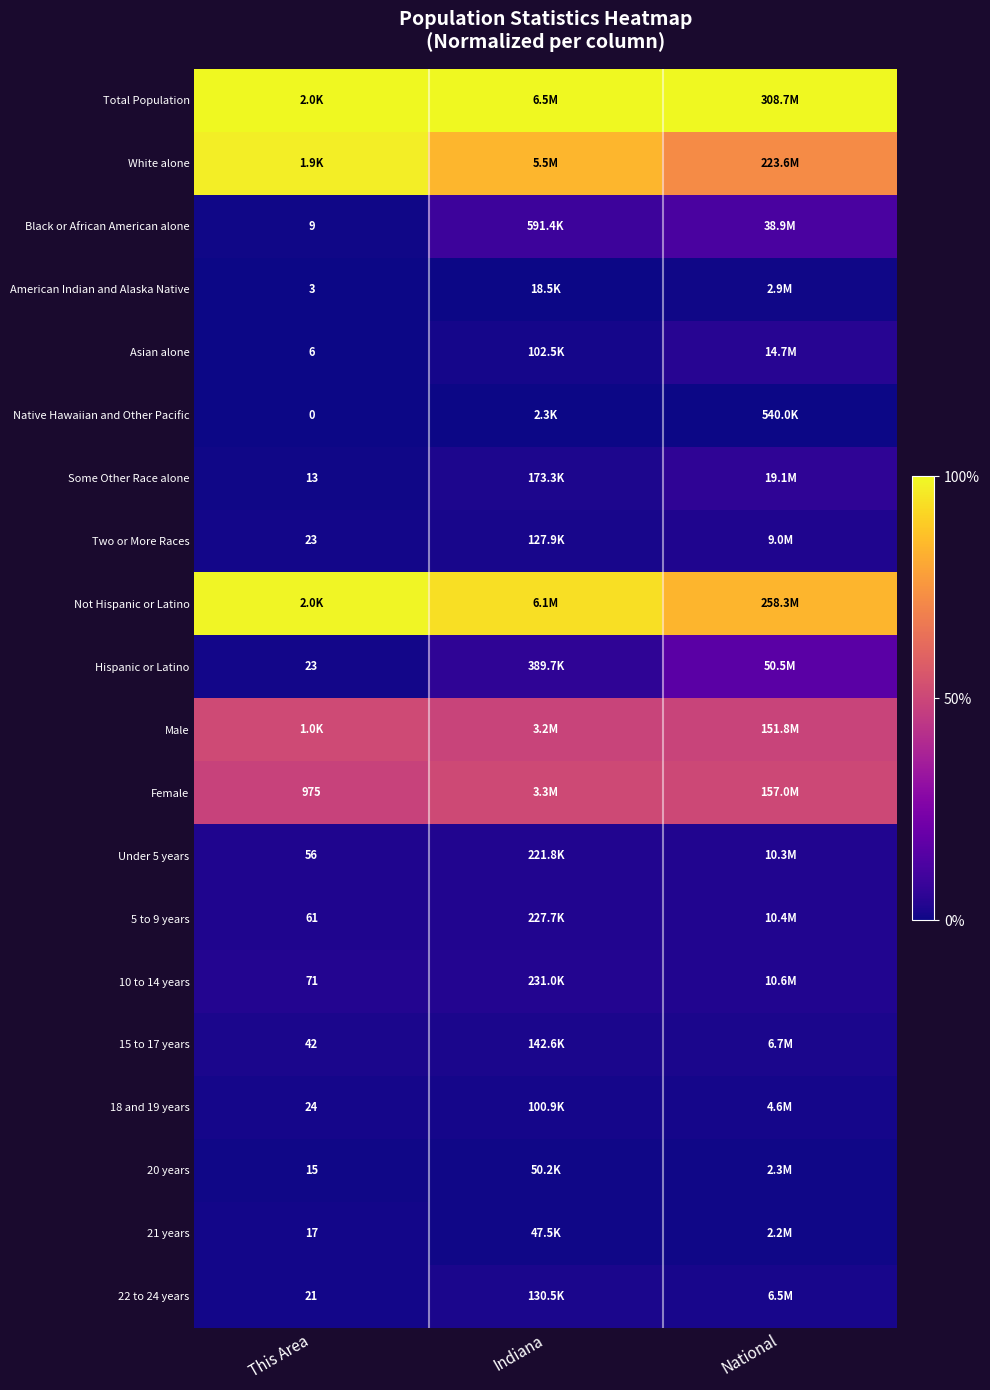

True or false: Some Other Race alone has a value of 1.5 at National.

False